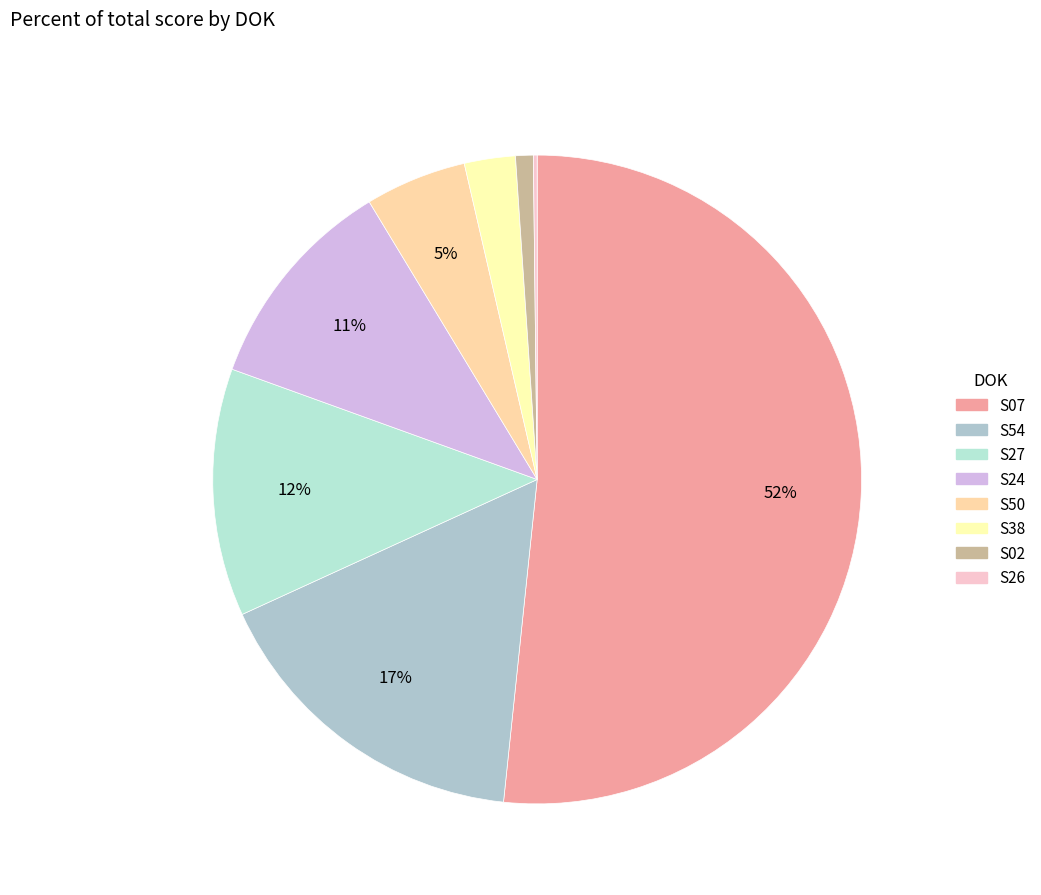

Rank the categories by value from lowest to highest.

S26, S02, S38, S50, S24, S27, S54, S07